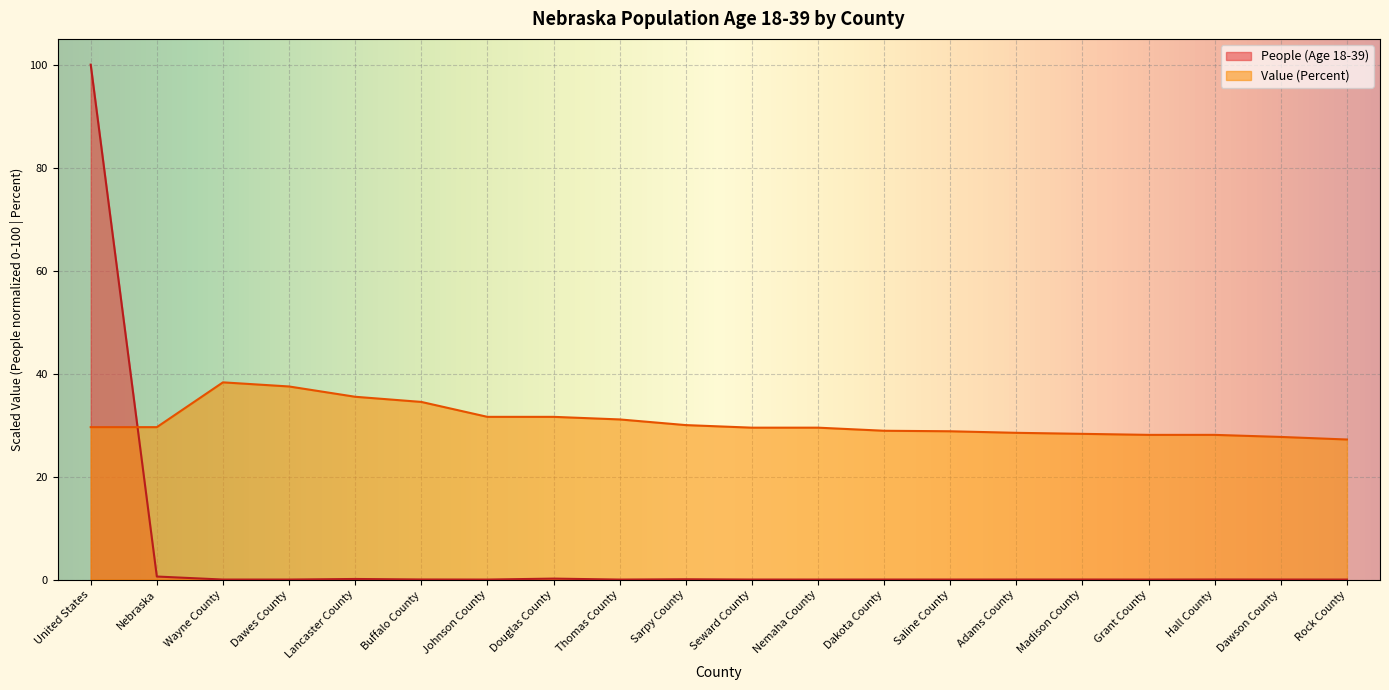

Which series has the widest spread of values?

People (Age 18-39)